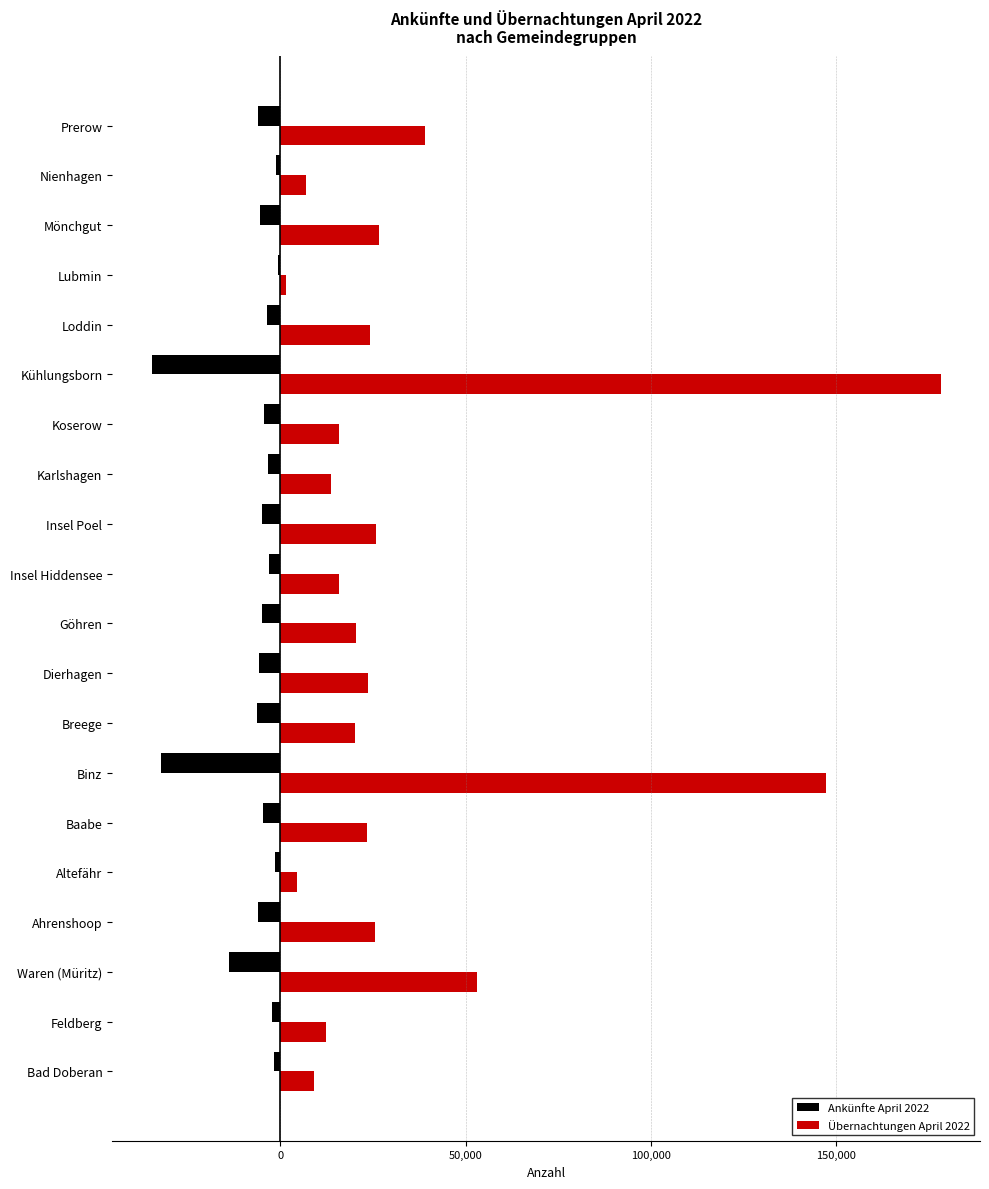

Is it true that Übernachtungen April 2022 equals 12384 at Feldberg?

True